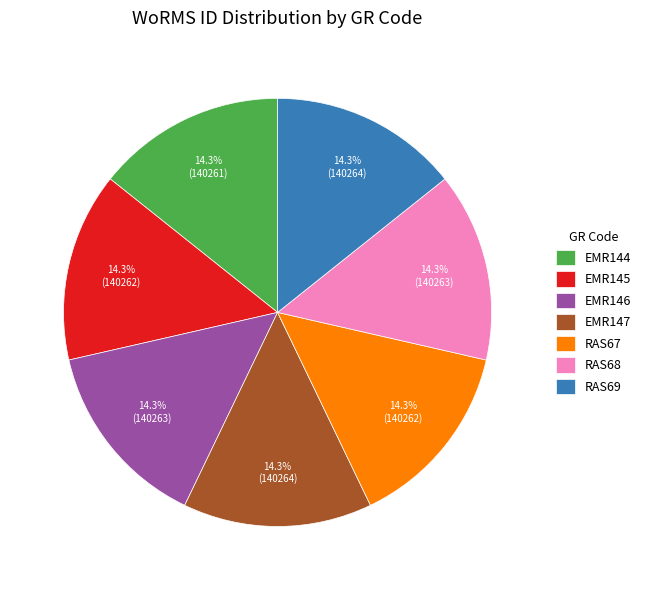

To the nearest percent, what is the combined percentage of EMR144 and EMR146?

29%